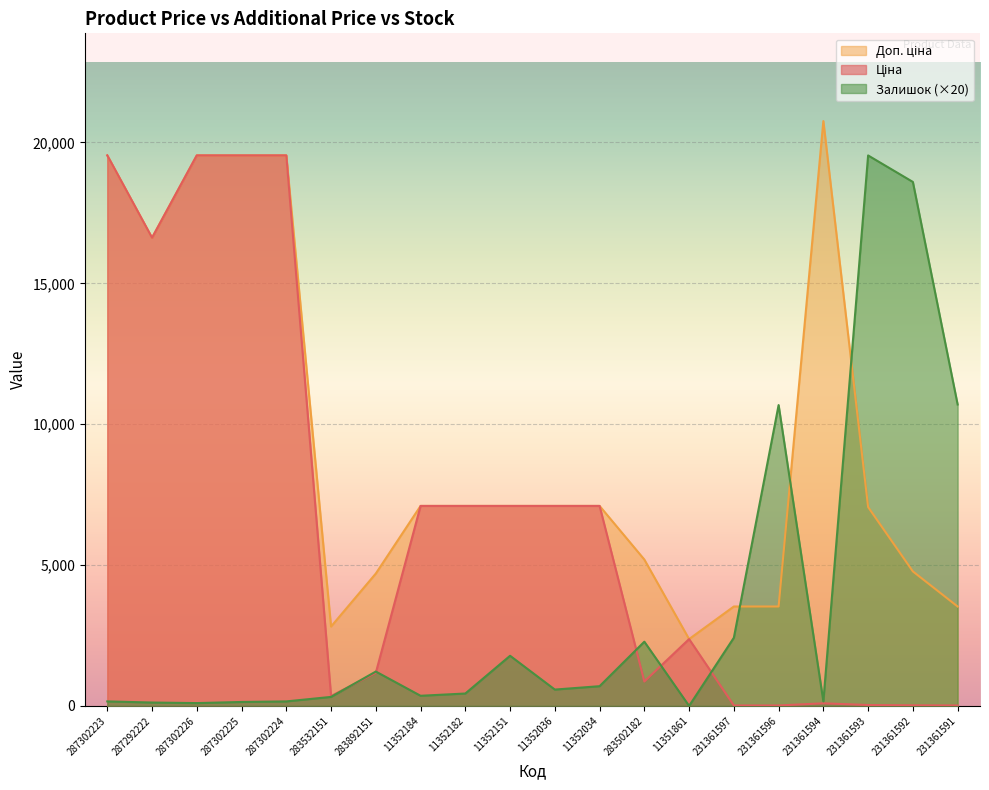

At which label is Ціна closest to 9779?

11352184